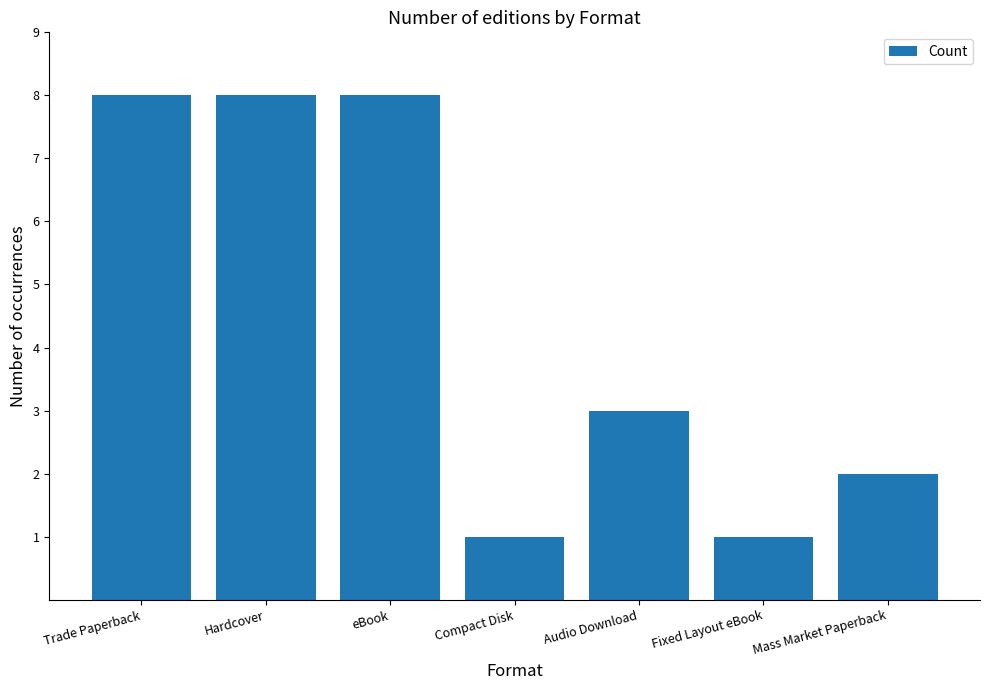

What position from the right is Hardcover?

6